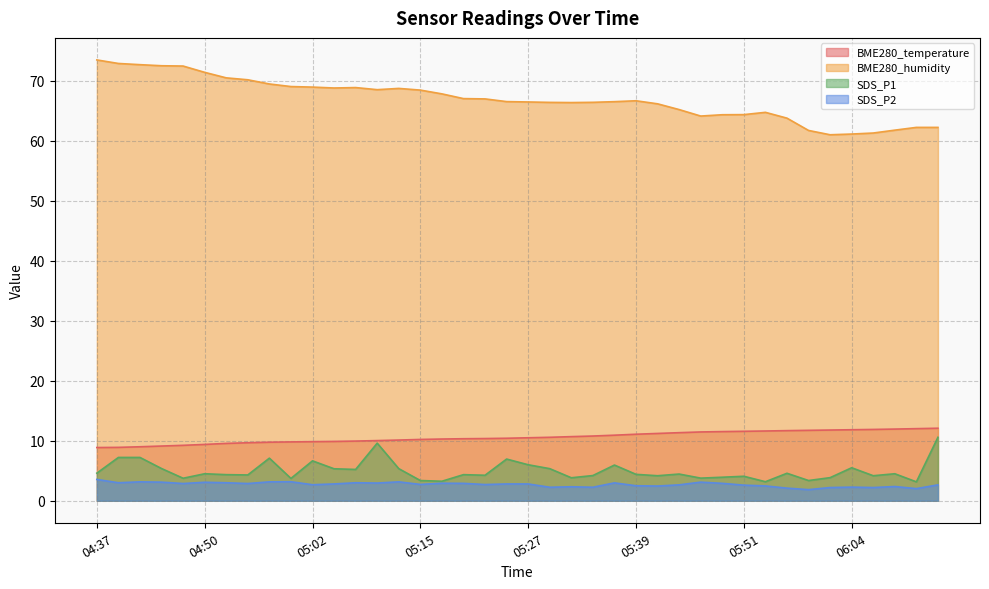

True or false: SDS_P2 and SDS_P1 cross at least once.

False